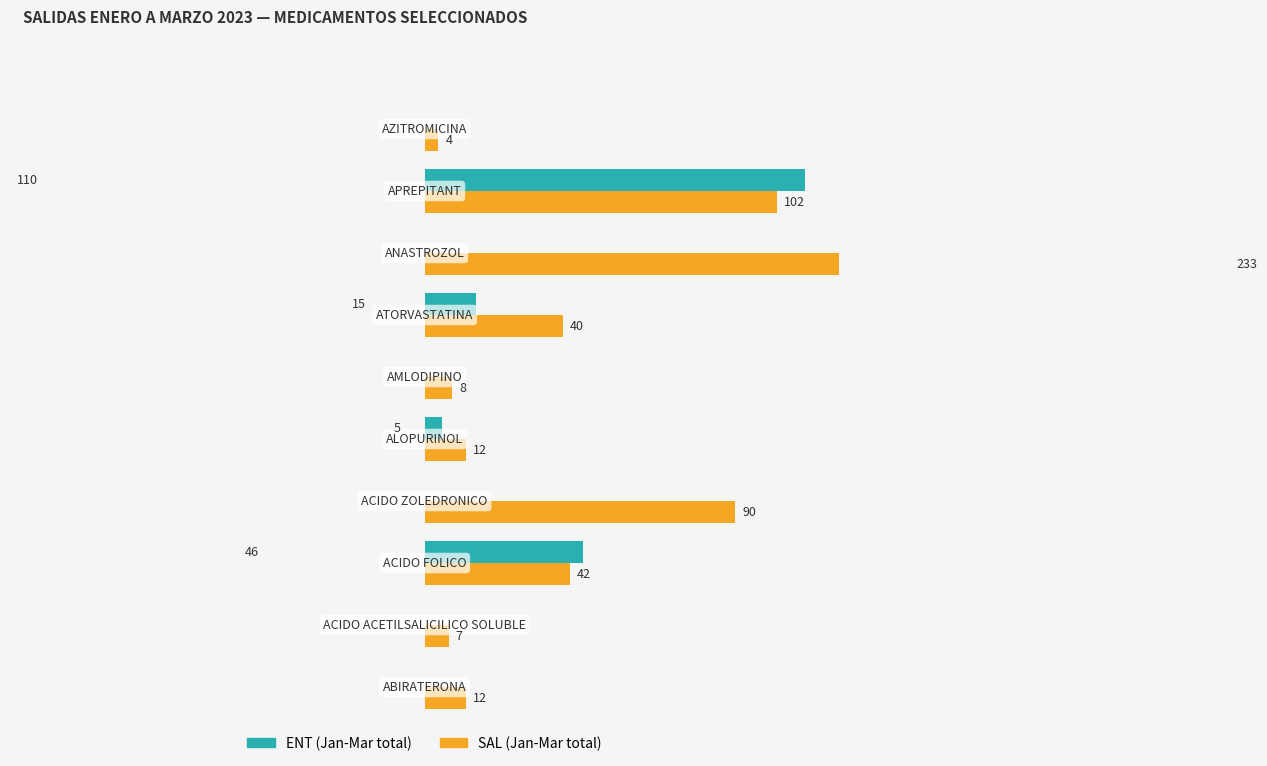

Reading right to left, transcribe all the data shown in this chart.

ENT (Jan-Mar total): 0	110	0	15	0	5	0	46	0	0
SAL (Jan-Mar total): 4	102	233	40	8	12	90	42	7	12